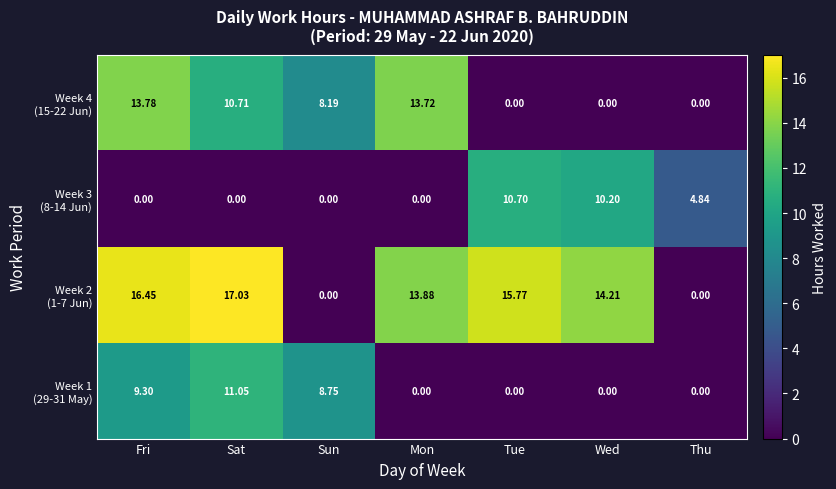

Which label corresponds to the largest value in the chart?

Sat